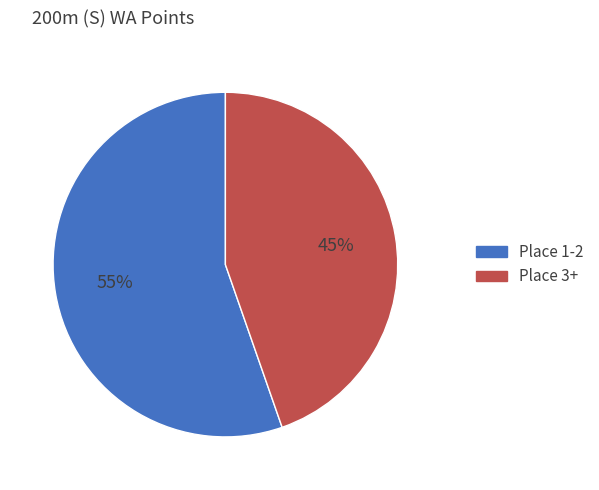

Does any single category account for the majority?

Yes